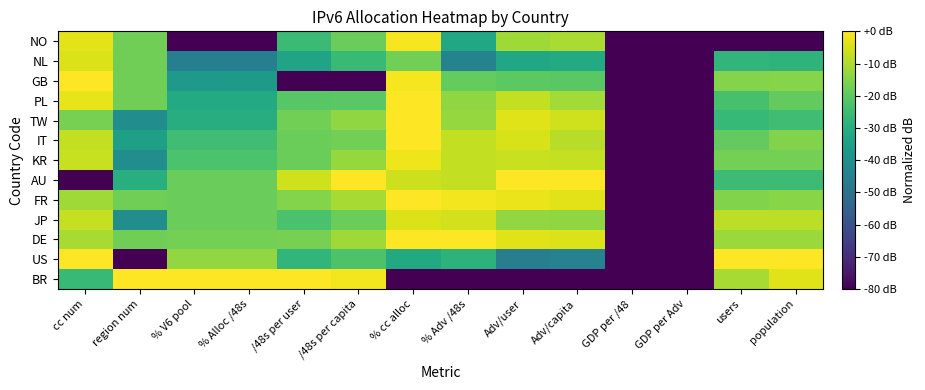

At how many categories does at least one series exceed -72?

12